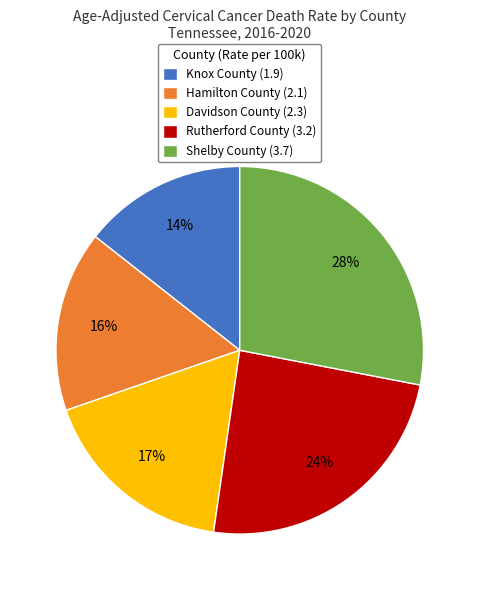

Which category has the biggest portion of the pie?

Shelby County